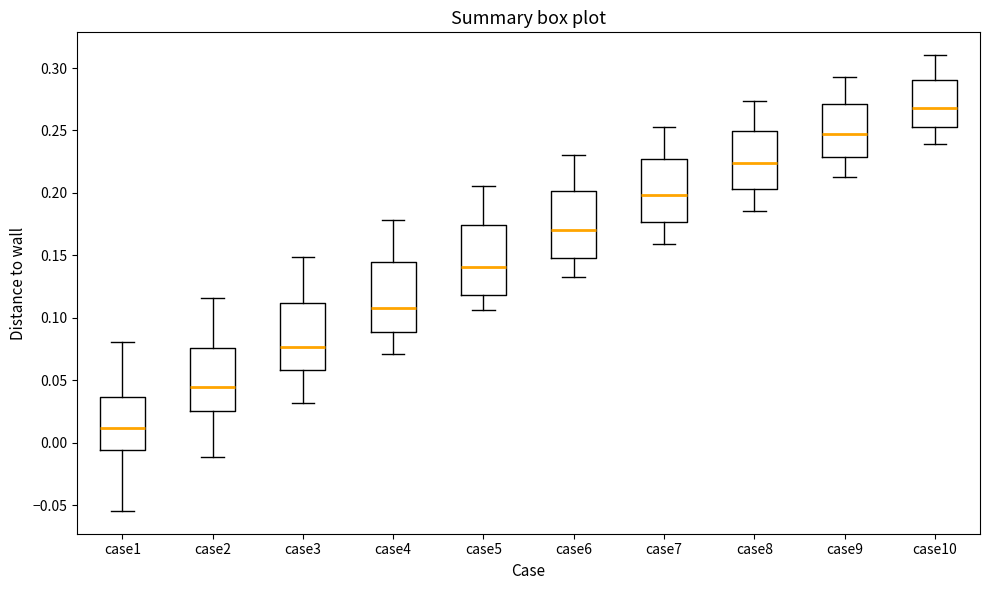

Reading left to right, read every box against the y-axis: the position of its median line, the range the box covers, and the ends of its whiskers. The values are not printed on the chart, so give them approximately, as read against the axis.

case1: median 0.010, box -0.005 to 0.035, whiskers -0.055 to 0.080
case2: median 0.045, box 0.025 to 0.075, whiskers -0.010 to 0.115
case3: median 0.075, box 0.060 to 0.110, whiskers 0.030 to 0.150
case4: median 0.110, box 0.090 to 0.145, whiskers 0.070 to 0.180
case5: median 0.140, box 0.120 to 0.175, whiskers 0.105 to 0.205
case6: median 0.170, box 0.150 to 0.200, whiskers 0.135 to 0.230
case7: median 0.200, box 0.175 to 0.225, whiskers 0.160 to 0.255
case8: median 0.225, box 0.205 to 0.250, whiskers 0.185 to 0.275
case9: median 0.245, box 0.230 to 0.270, whiskers 0.215 to 0.295
case10: median 0.270, box 0.250 to 0.290, whiskers 0.240 to 0.310